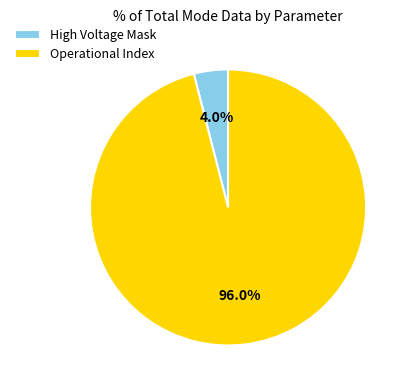

What is the majority slice?

Operational Index